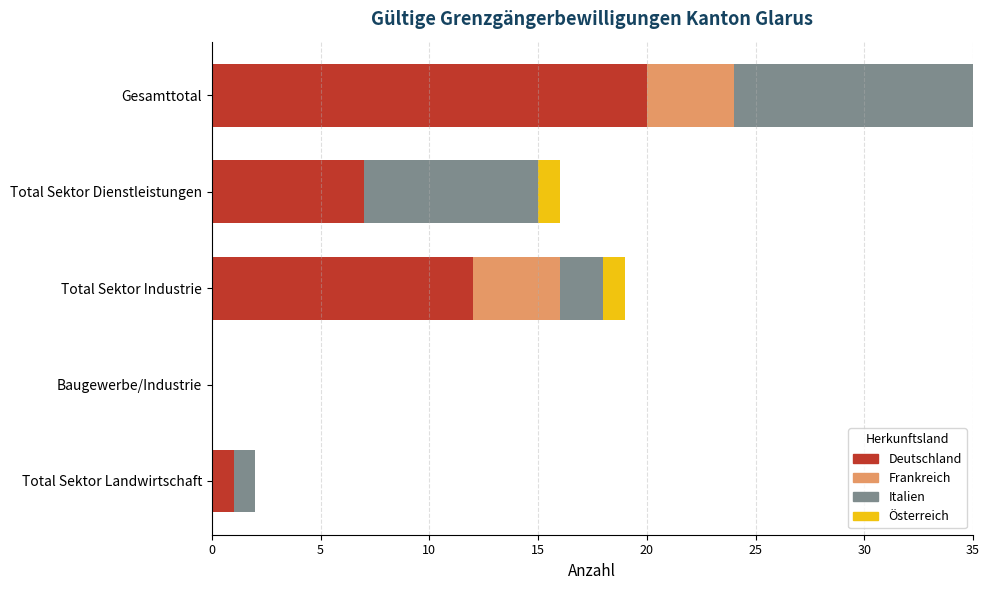

What are all the series names shown in the legend?

Deutschland, Frankreich, Italien, Österreich